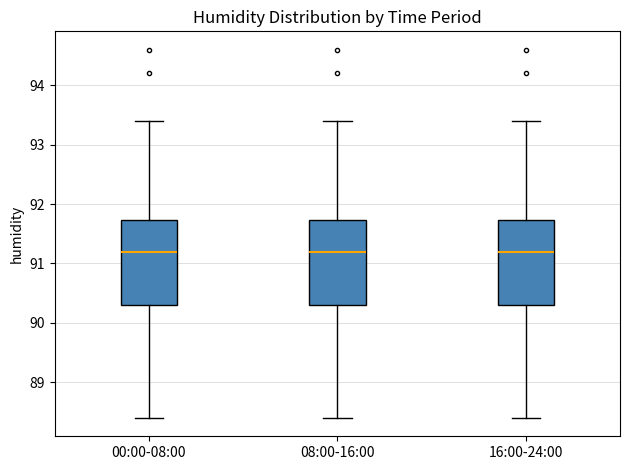

Where does the upper whisker of the box for 08:00-16:00 end on the y-axis? The values are not printed on the chart, so give them approximately, as read against the axis.

93.4